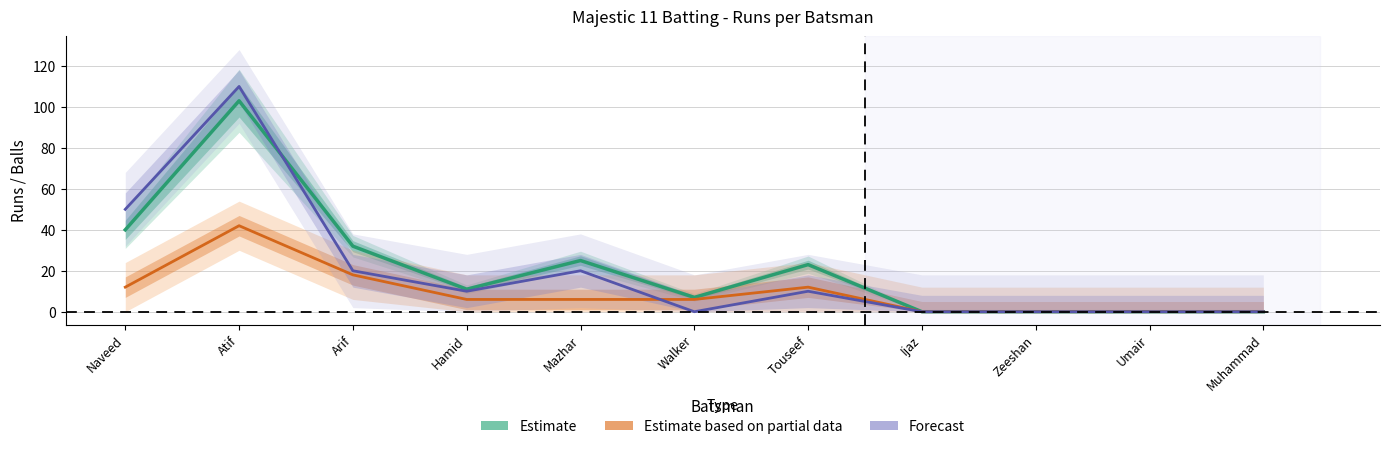

Does the chart display data point markers on the line(s)?

No